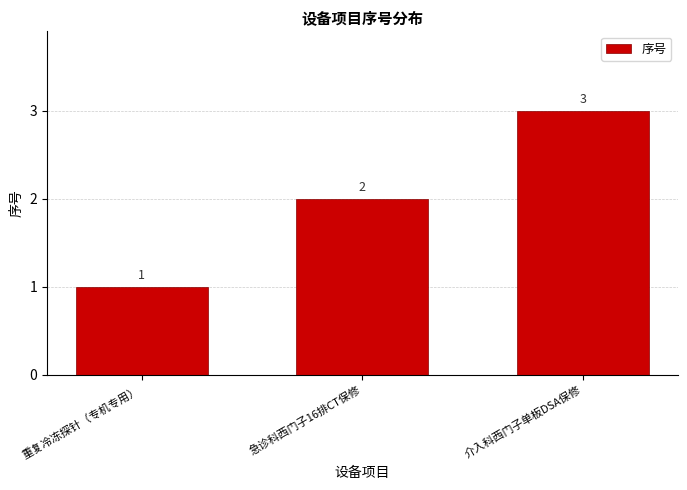

Rank the categories by value from lowest to highest.

重复冷冻探针（专机专用）, 急诊科西门子16排CT保修, 介入科西门子单板DSA保修